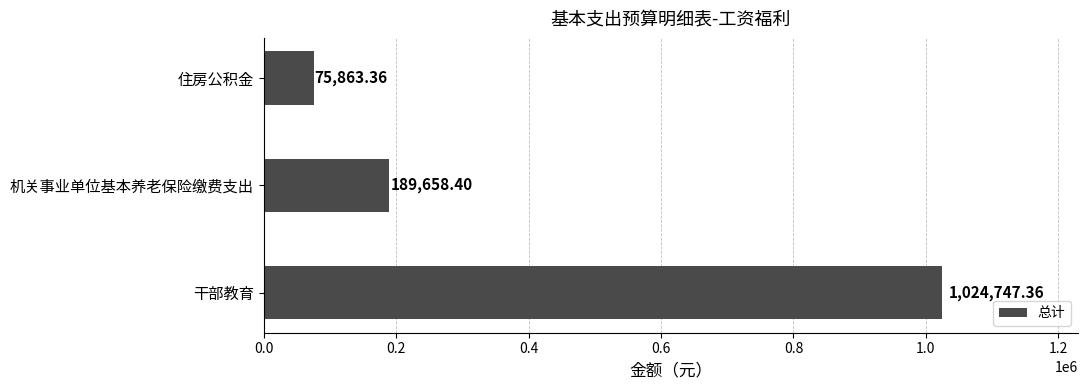

At which label is the value closest to 550305?

机关事业单位基本养老保险缴费支出